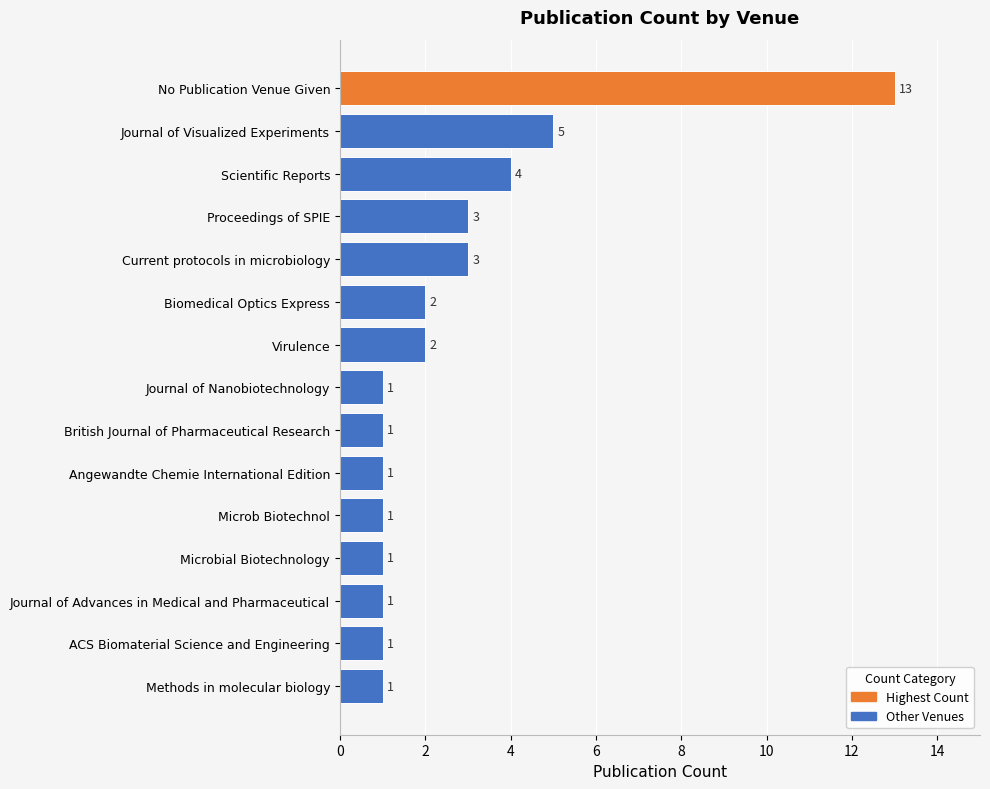

What is the average value?

3